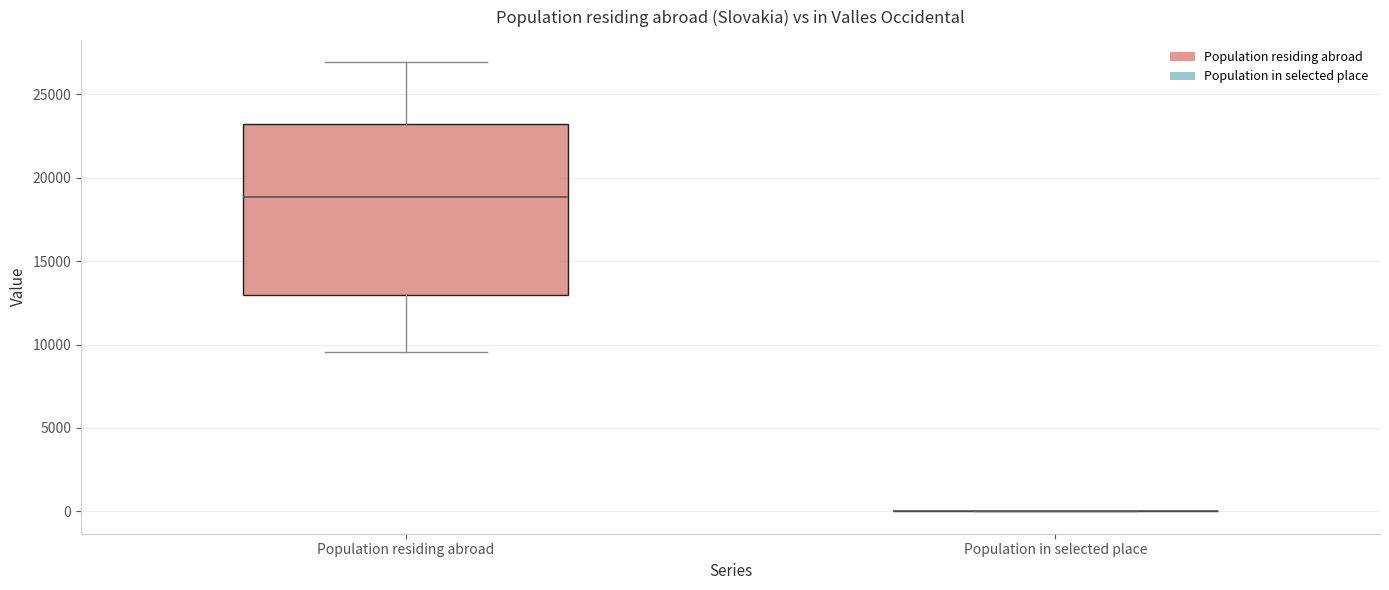

Which box is the tallest, from its lower edge to its upper edge?

Population residing abroad